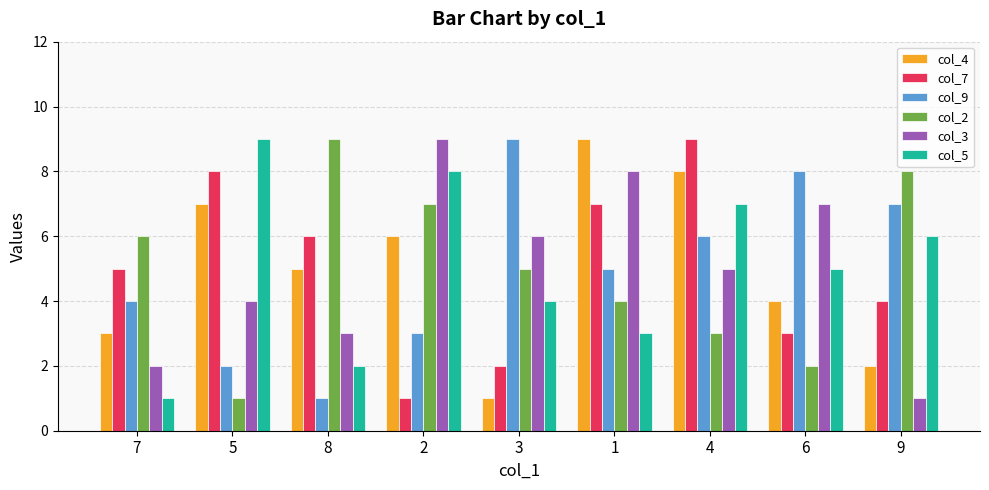

How many categories are shown in the chart?

9